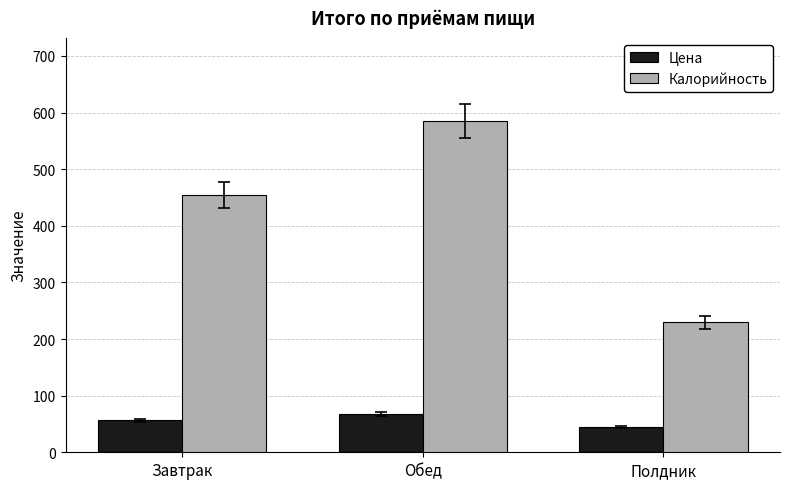

True or false: Цена has a value of 28.6 at Завтрак.

False